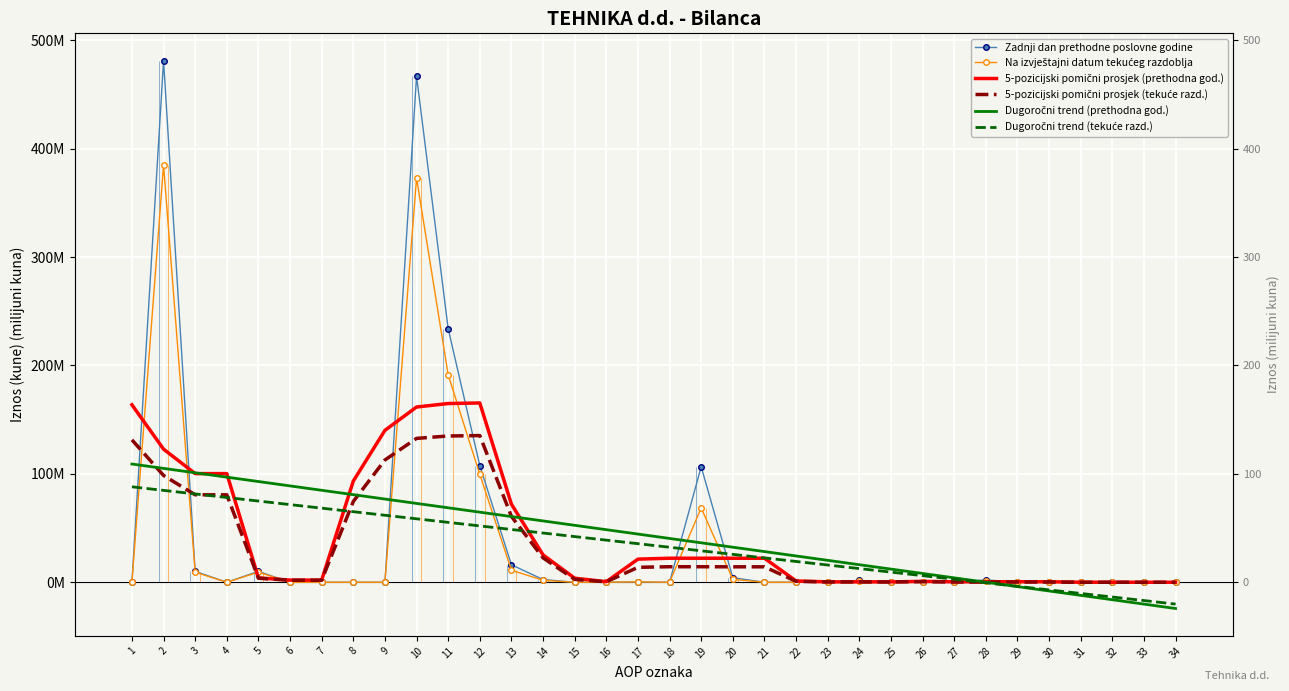

Reading left to right, list all the values displayed in this chart.

Zadnji dan prethodne poslovne godine: 0.0	481.1	10.0	0.0	10.0	0.0	0.0	0.0	0.0	466.8	233.8	107.6	16.1	2.5	0.0	0.0	0.1	0.0	106.6	4.2	0.0	0.0	0.0	1.8	0.0	0.0	0.0	2.2	0.0	0.2	0.0	0.0	0.0	0.0
Na izvještajni datum tekućeg razdoblja: 0.0	384.8	9.3	0.0	9.3	0.0	0.0	0.0	0.0	372.8	191.3	99.5	11.2	1.8	0.0	0.0	0.4	0.0	68.6	2.7	0.0	0.0	0.0	1.6	0.0	0.0	0.0	1.1	0.0	0.0	0.0	0.0	0.0	0.0
5-pozicijski pomični prosjek (prethodna god.): 163.7	122.8	100.2	100.2	4.0	2.0	2.0	93.4	140.1	161.7	164.9	165.4	72.0	25.3	3.8	0.5	21.3	22.2	22.2	22.2	22.2	1.2	0.4	0.4	0.4	0.8	0.4	0.5	0.5	0.5	0.0	0.0	0.0	0.0
5-pozicijski pomični prosjek (tekuće razd.): 131.4	98.5	80.7	80.7	3.7	1.9	1.9	74.6	112.8	132.7	134.9	135.3	60.8	22.5	2.7	0.4	13.8	14.3	14.3	14.3	14.3	0.9	0.3	0.3	0.3	0.5	0.2	0.2	0.2	0.2	0.0	0.0	0.0	0.0
Dugoročni trend (prethodna god.): 109.1	105.0	101.0	97.0	92.9	88.9	84.8	80.8	76.8	72.7	68.7	64.7	60.6	56.6	52.5	48.5	44.5	40.4	36.4	32.4	28.3	24.3	20.2	16.2	12.2	8.1	4.1	0.0	-4.0	-8.0	-12.1	-16.1	-20.1	-24.2
Dugoročni trend (tekuće razd.): 88.0	84.8	81.5	78.2	74.9	71.6	68.4	65.1	61.8	58.5	55.3	52.0	48.7	45.4	42.1	38.9	35.6	32.3	29.0	25.8	22.5	19.2	15.9	12.6	9.4	6.1	2.8	-0.5	-3.7	-7.0	-10.3	-13.6	-16.9	-20.1